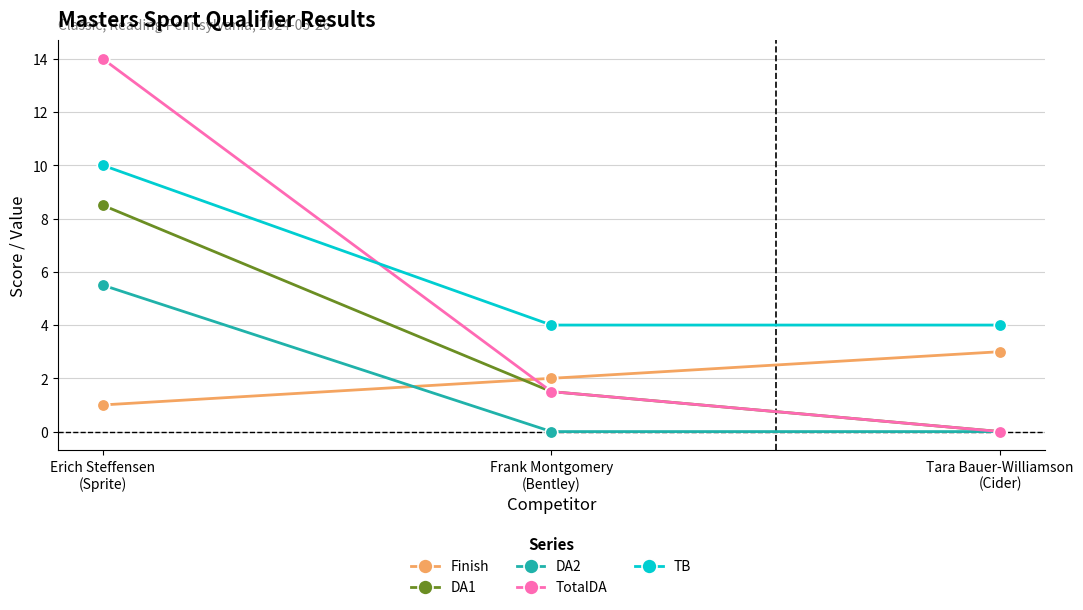

What is the sum of all TotalDA values?

15.5